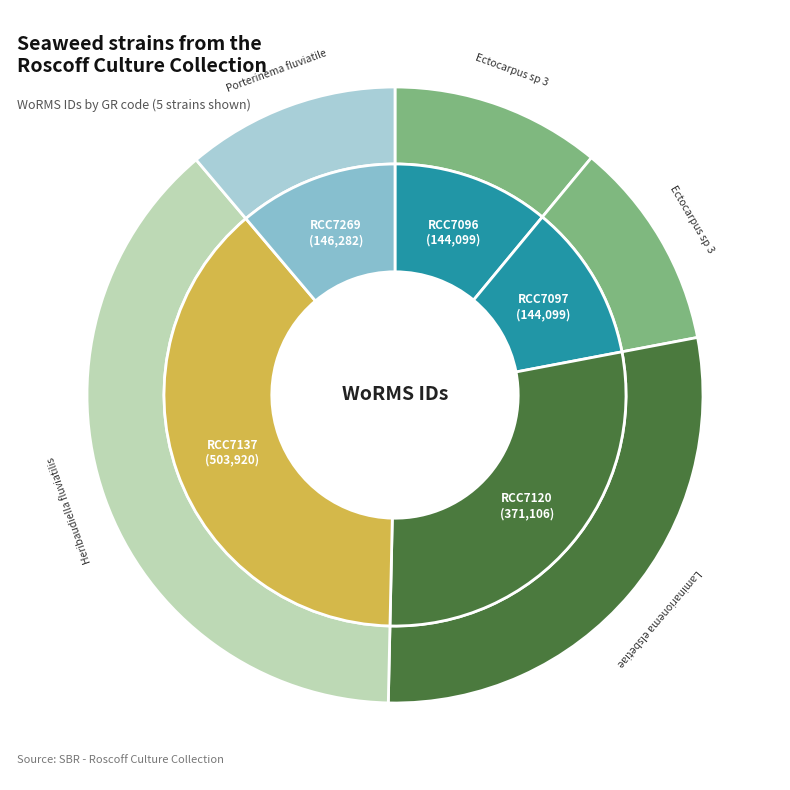

To the nearest percent, what portion does RCC7096 represent?

11%